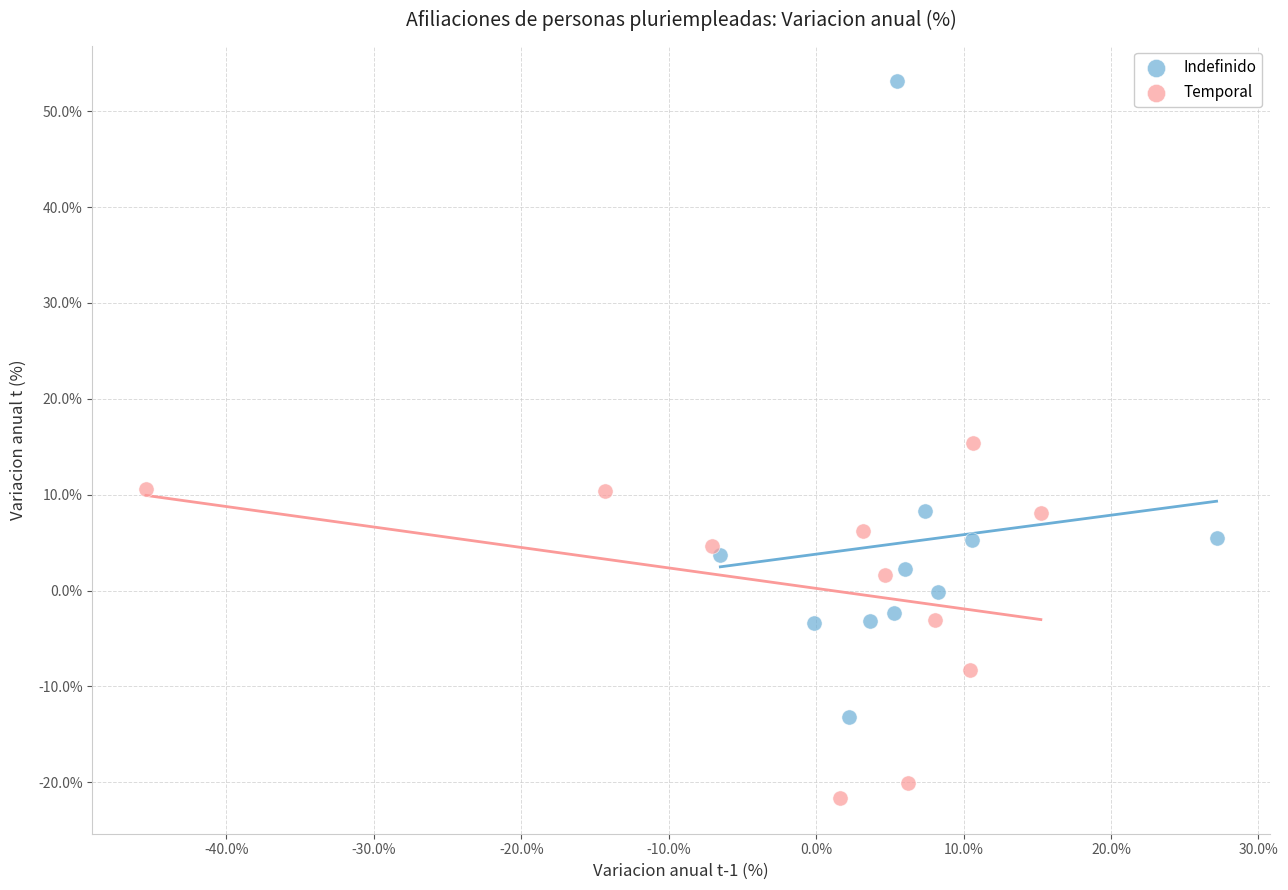

Which series contains the lowest Y value?

Temporal